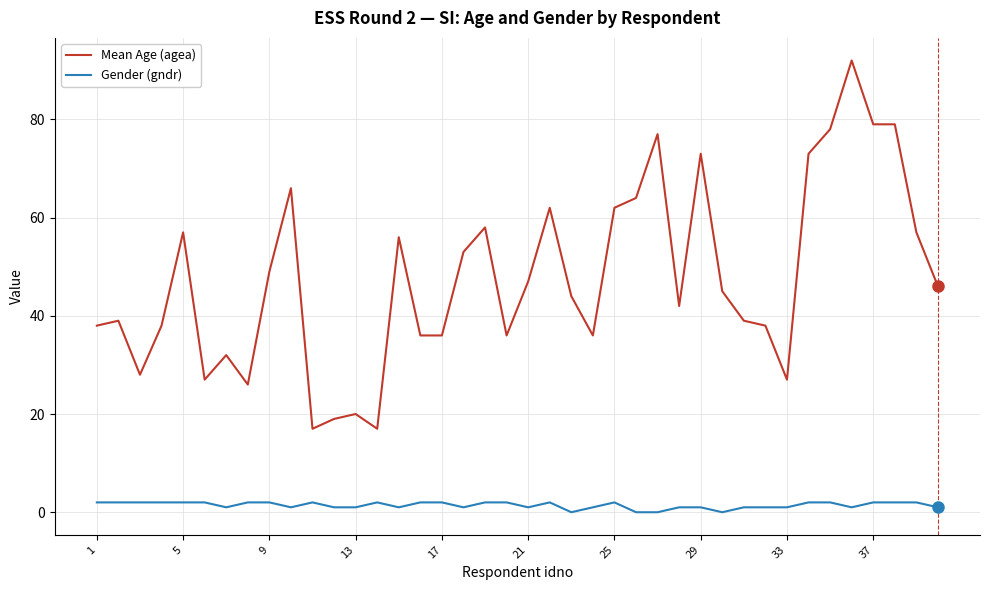

True or false: Gender (gndr) and Mean Age (agea) cross at least once.

False